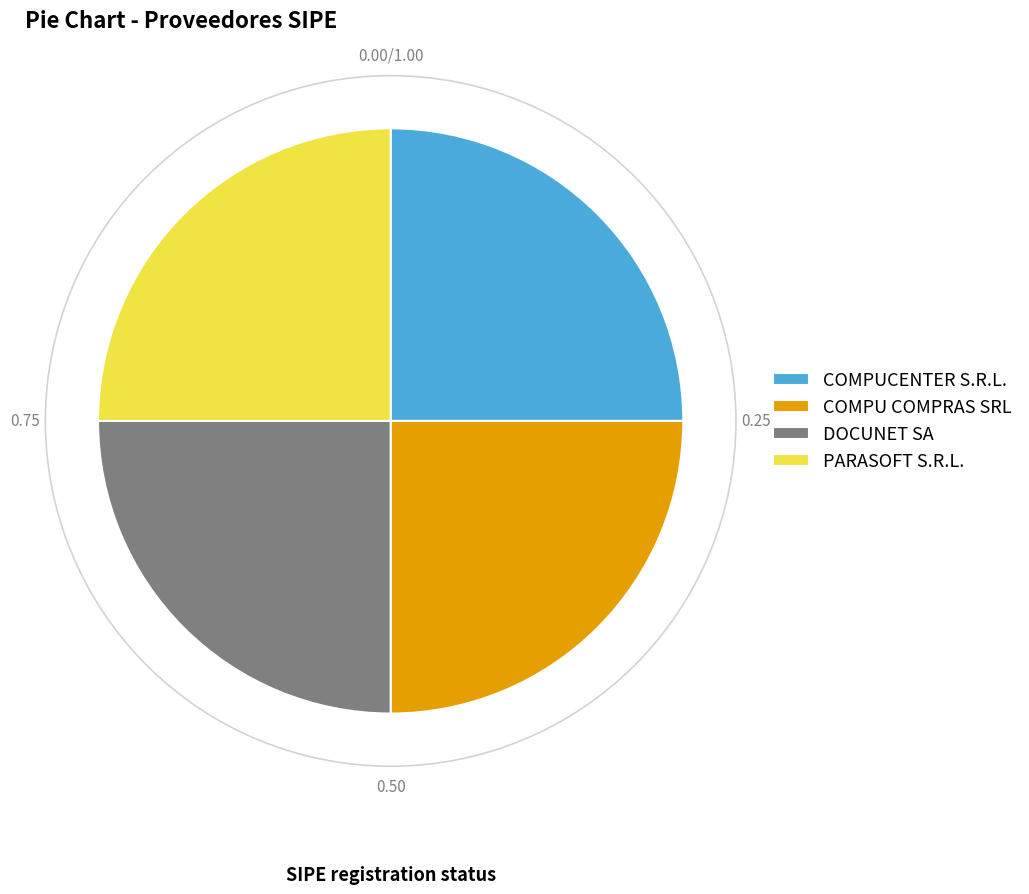

What is the ratio of the value at PARASOFT S.R.L. to the value at COMPU COMPRAS SRL?

1.0